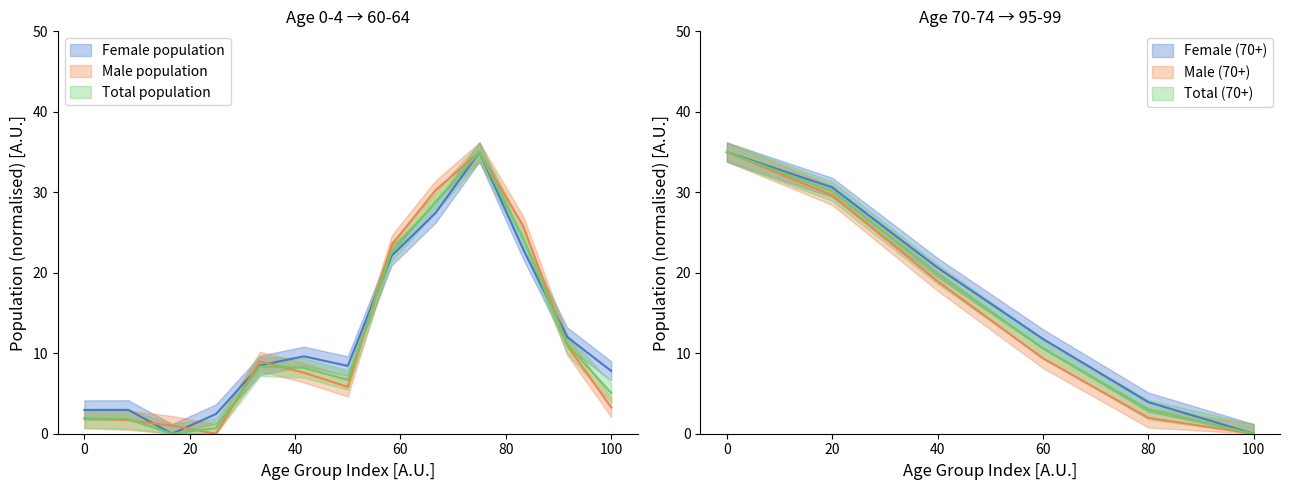

What is the label of the 6th point from the right?

35-39